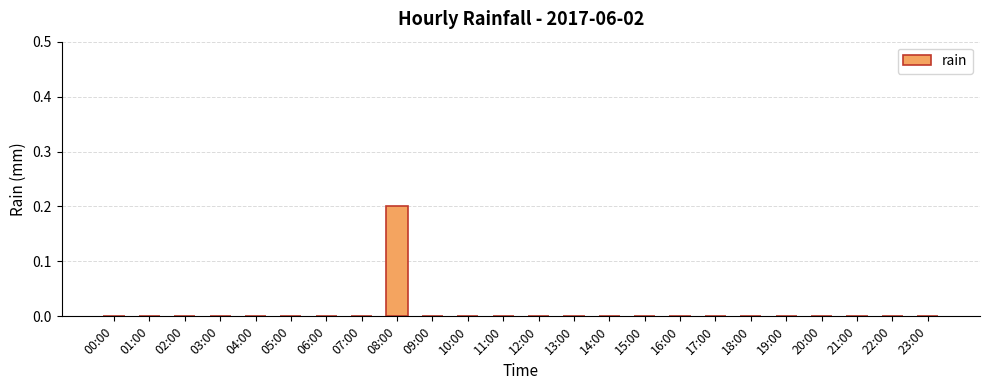

The chart shows a value of -0.1 at 01:00. True or false?

False